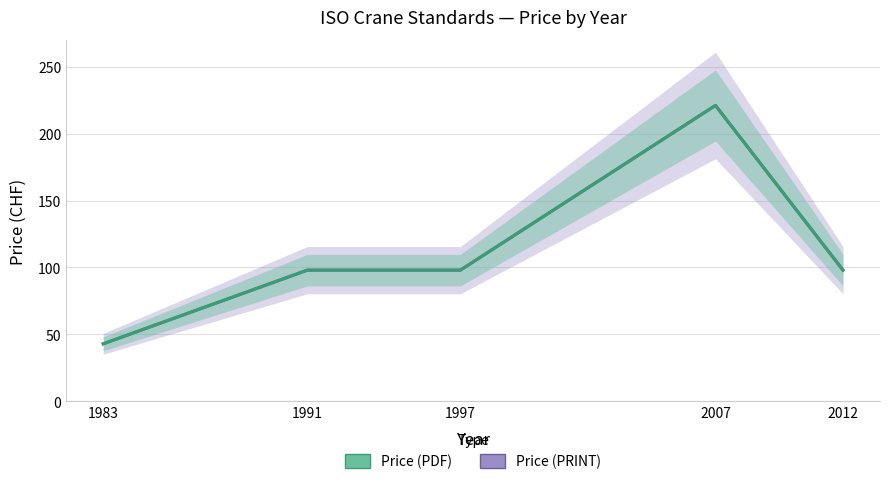

Does the chart have visible grid lines?

Yes